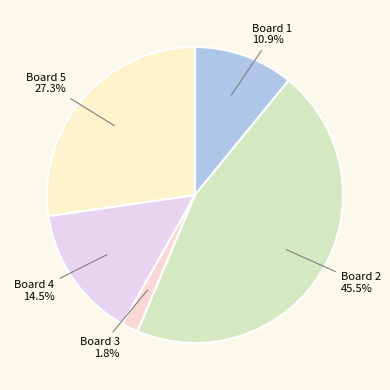

Does any single category account for the majority?

No